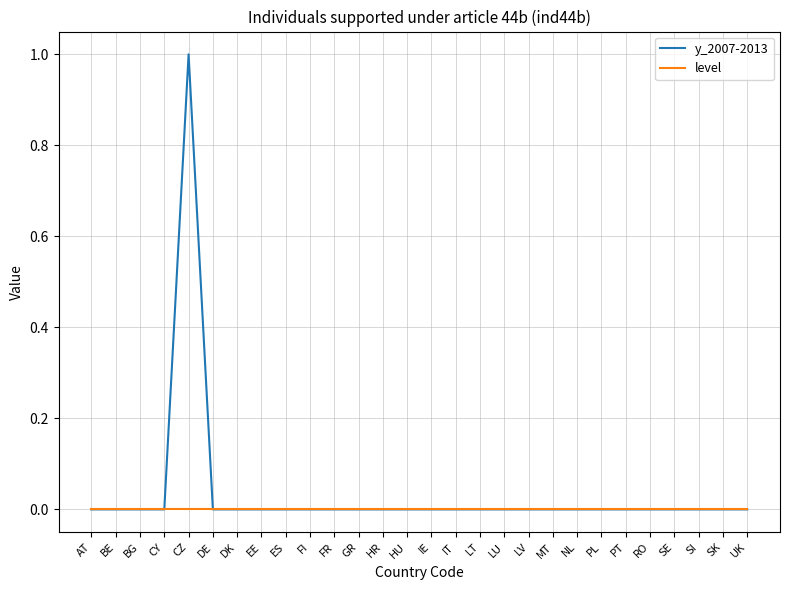

Which series has the widest spread of values?

y_2007-2013